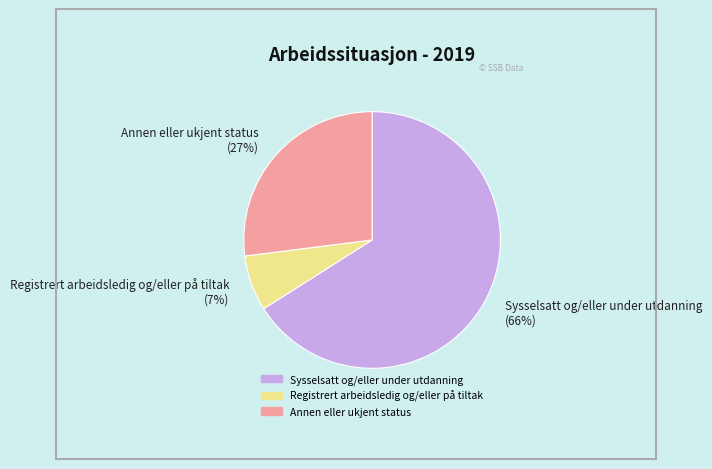

Which slice is the smallest?

Registrert arbeidsledig og/eller på tiltak